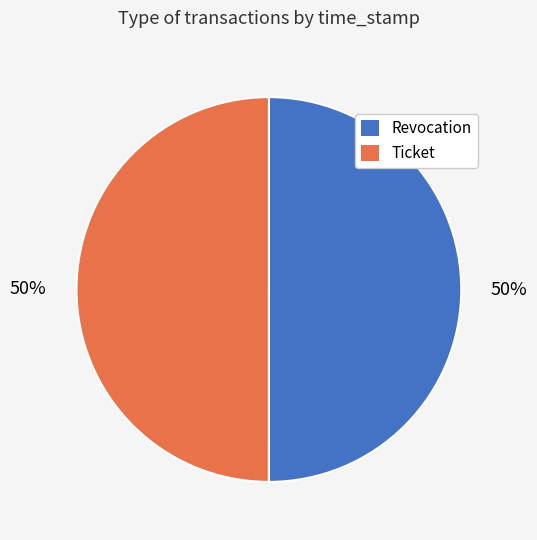

Combined, do Ticket and Revocation account for over 50%?

Yes